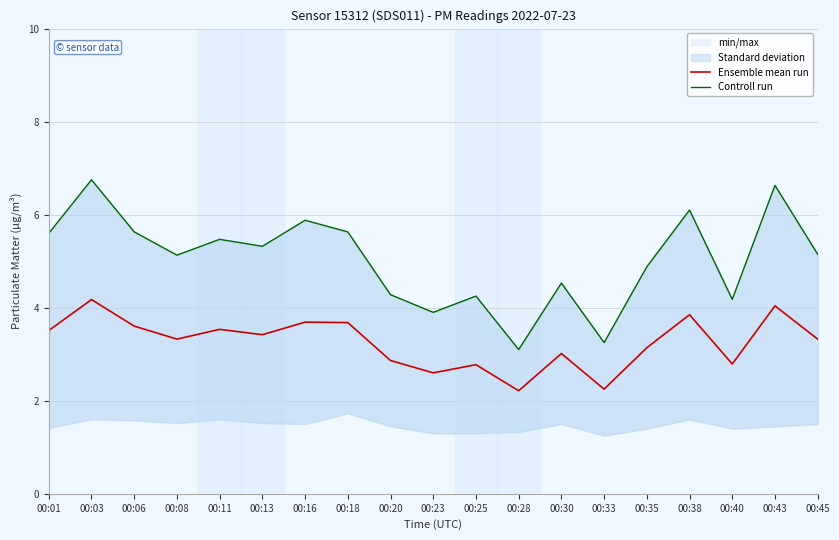

How many interior local valleys does the Controll run series have?

6